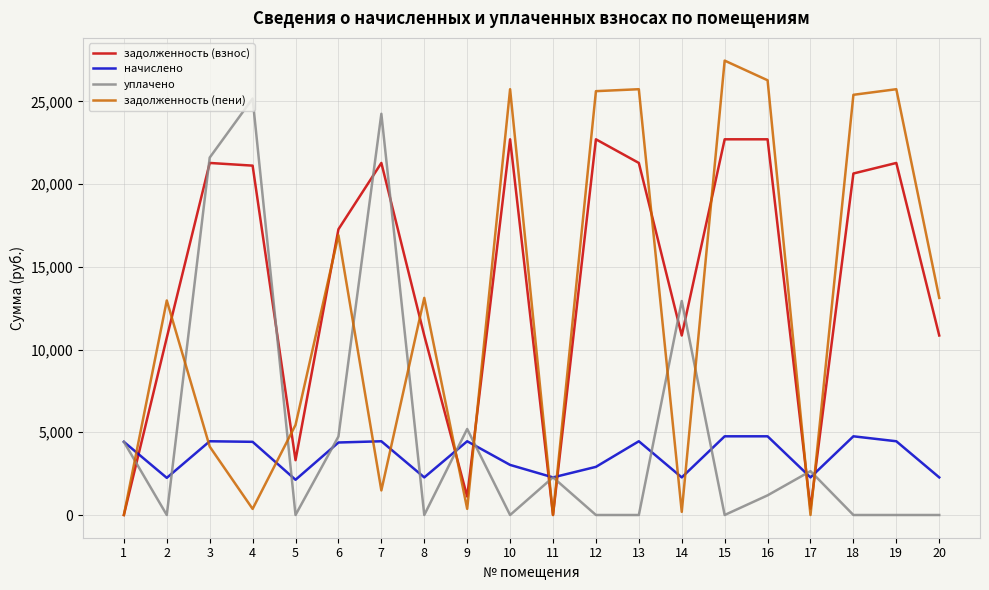

What is the maximum value for начислено?

4756.0